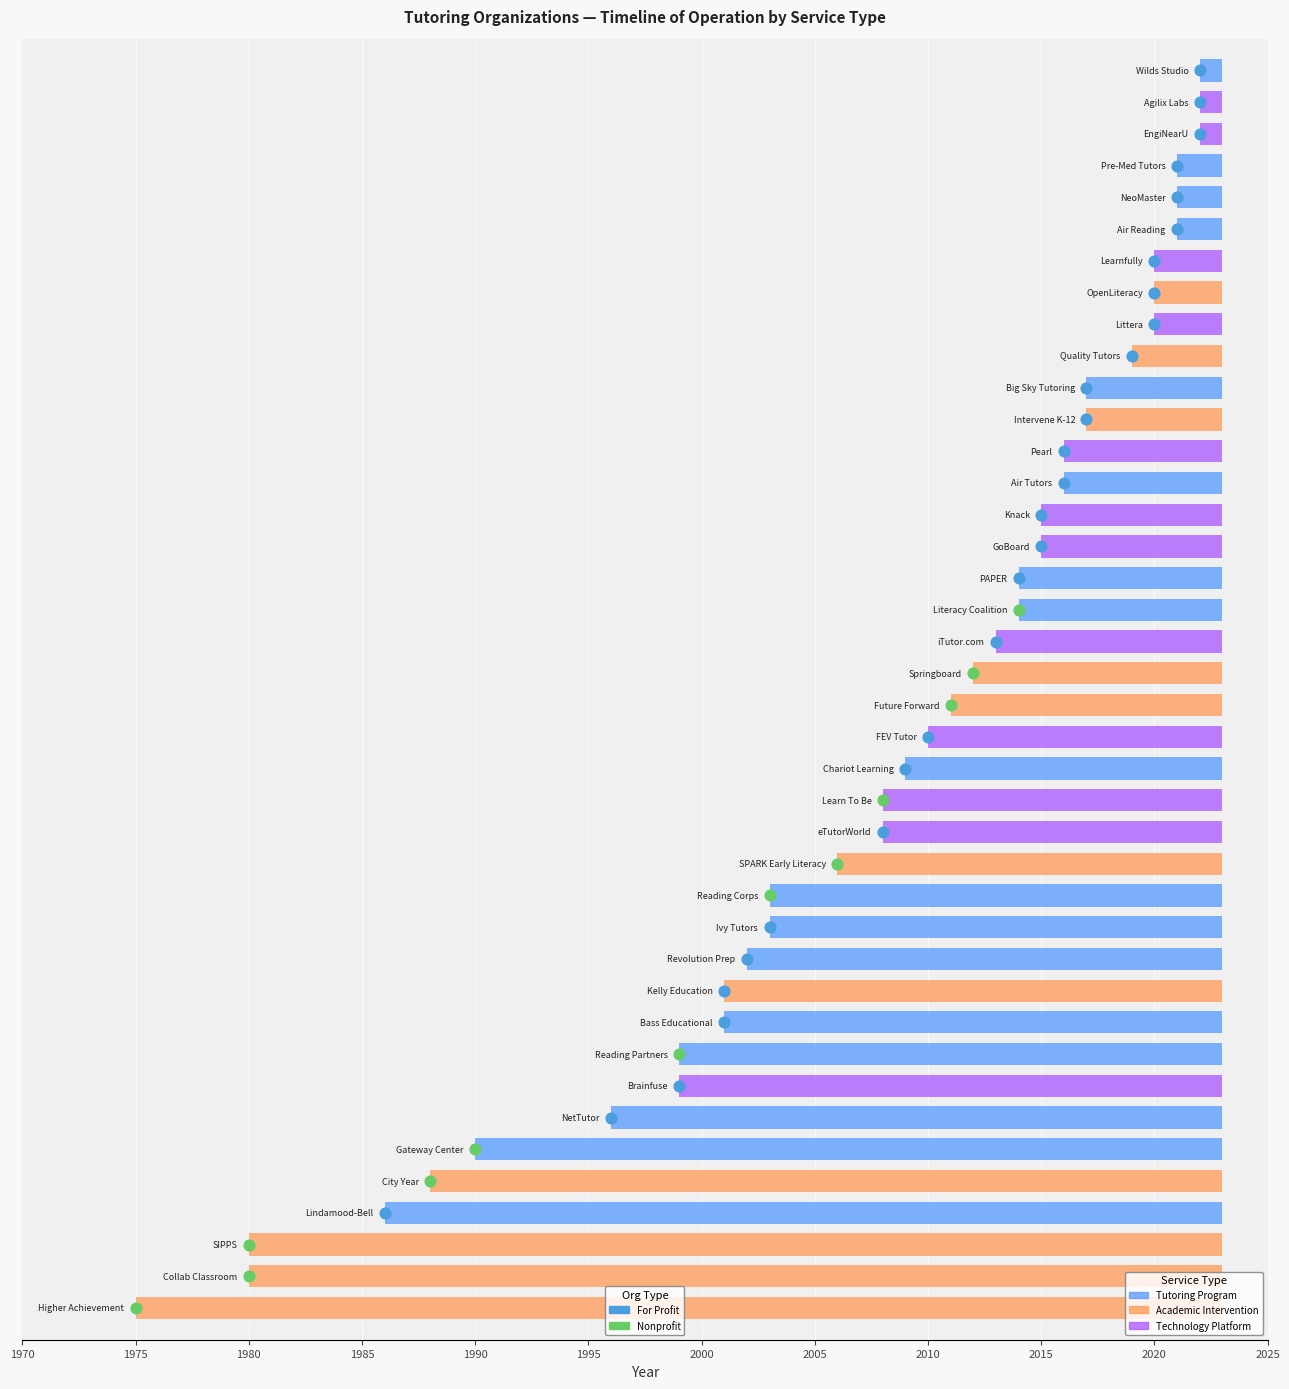

Reading right to left, extract all data points from this chart.

39=2022	38=1990	37=2012	36=2006	35=1980	34=2002	33=1999	32=2003	31=2019	30=2021	29=2016	28=2014	27=2020	26=1996	25=2021	24=2020	23=2014	22=1986	21=2020	20=2008	19=2015	18=2001	17=2003	16=2013	15=2017	14=1975	13=2015	12=2011	11=2010	10=2008	9=2022	8=1988	7=2009	6=1980	5=1999	4=2017	3=2001	2=2016	1=2021	year_started=2022